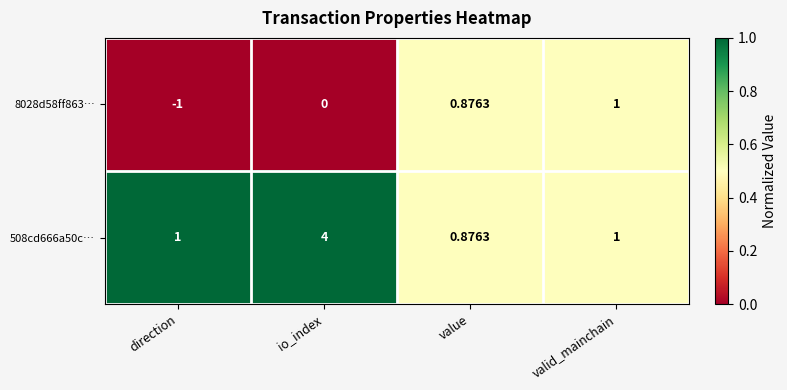

Is the value of 508cd666a50c… at value greater than the value of 8028d58ff863… at valid_mainchain?

No